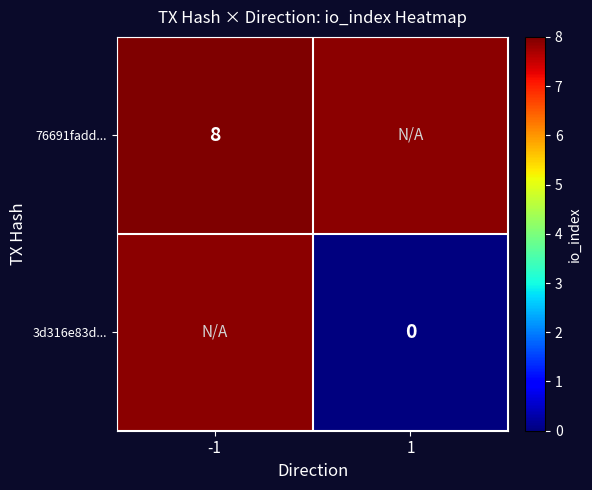

Which label corresponds to the smallest value in the chart?

1